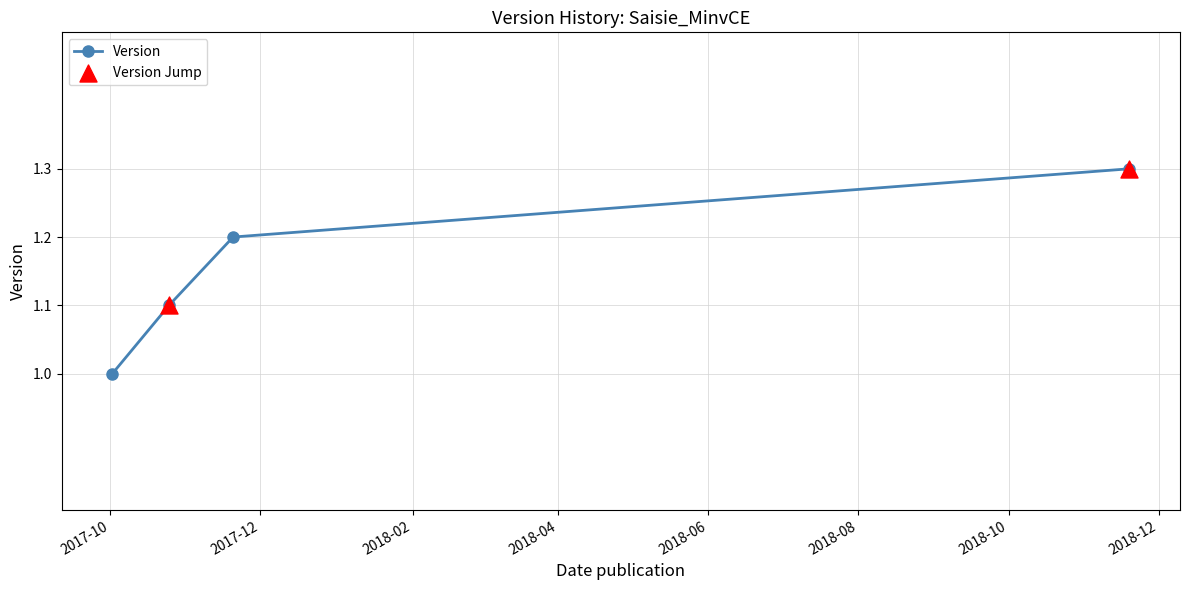

True or false: there are more than 0 points higher than both neighbors.

False